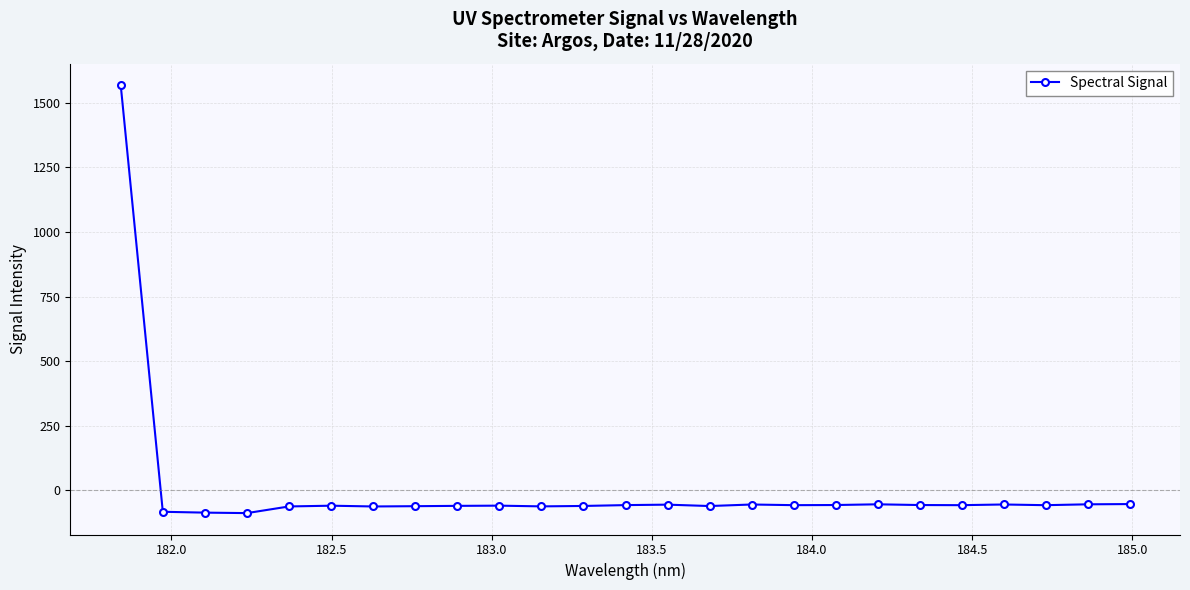

What is the value of the 12th point from the left?

-60.8